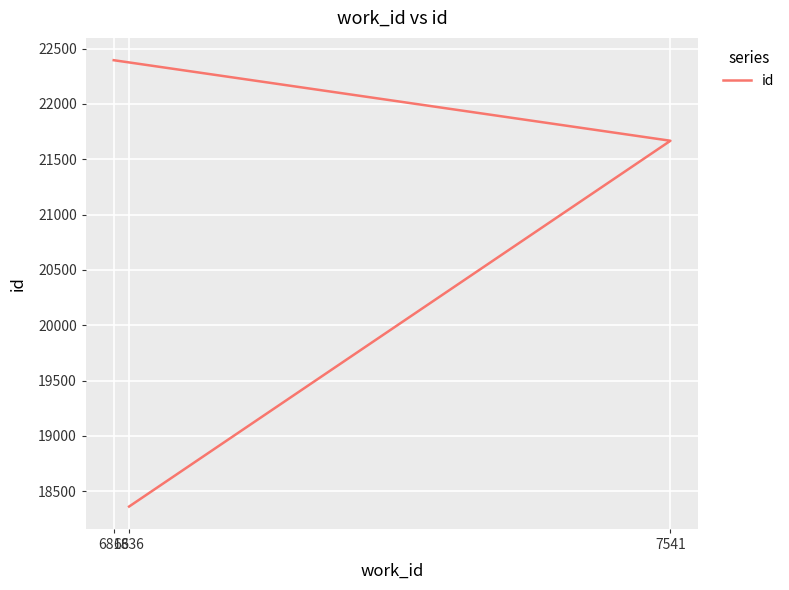

Which label corresponds to the largest value in the chart?

6816